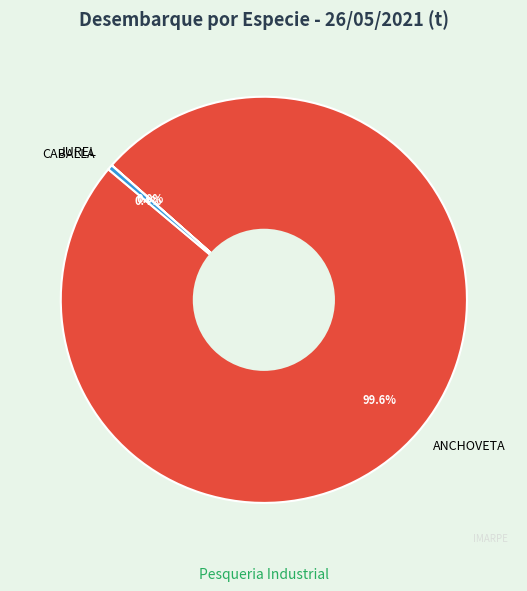

Between ANCHOVETA and CABALLA, which is larger?

ANCHOVETA